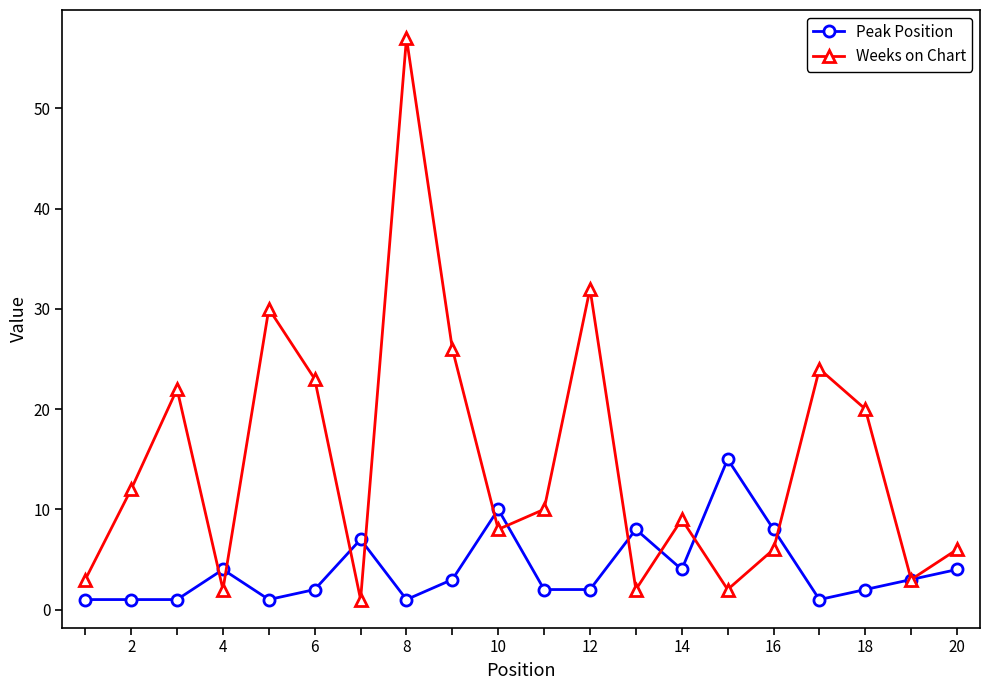

What is the maximum value shown in the chart?

57